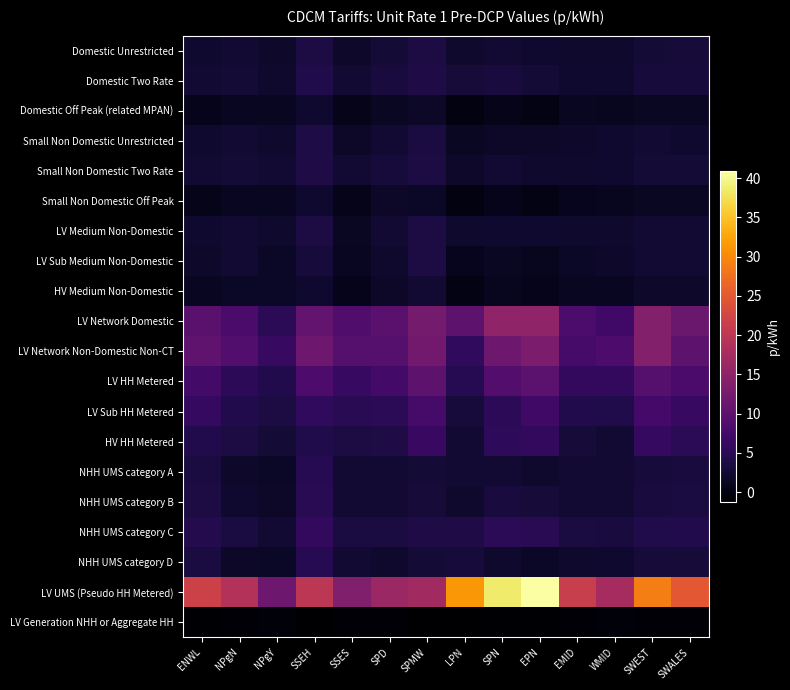

Between SPN and SSES, which is larger?

SPN